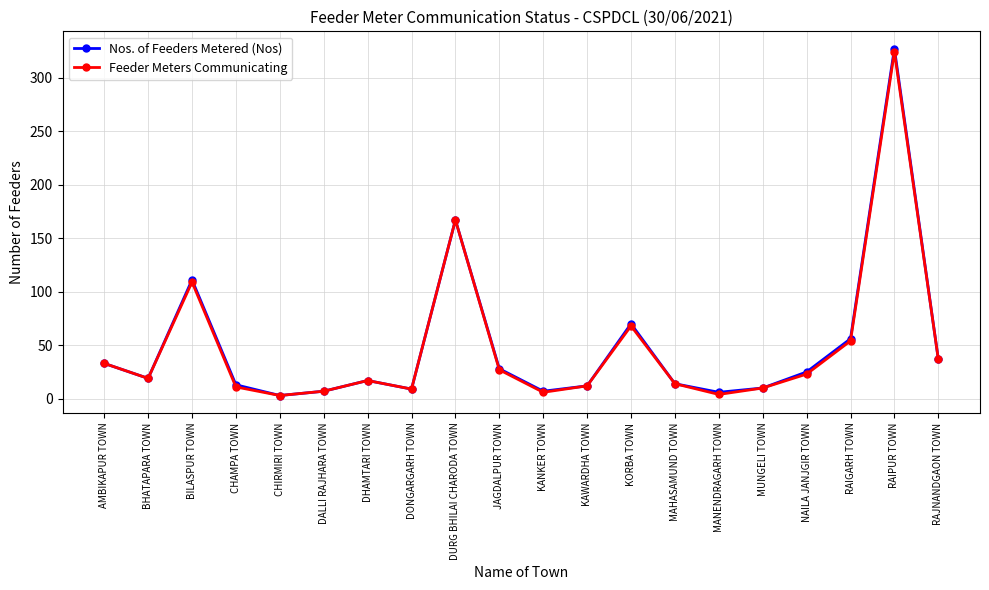

What is the total value across all series at CHAMPA TOWN?

24